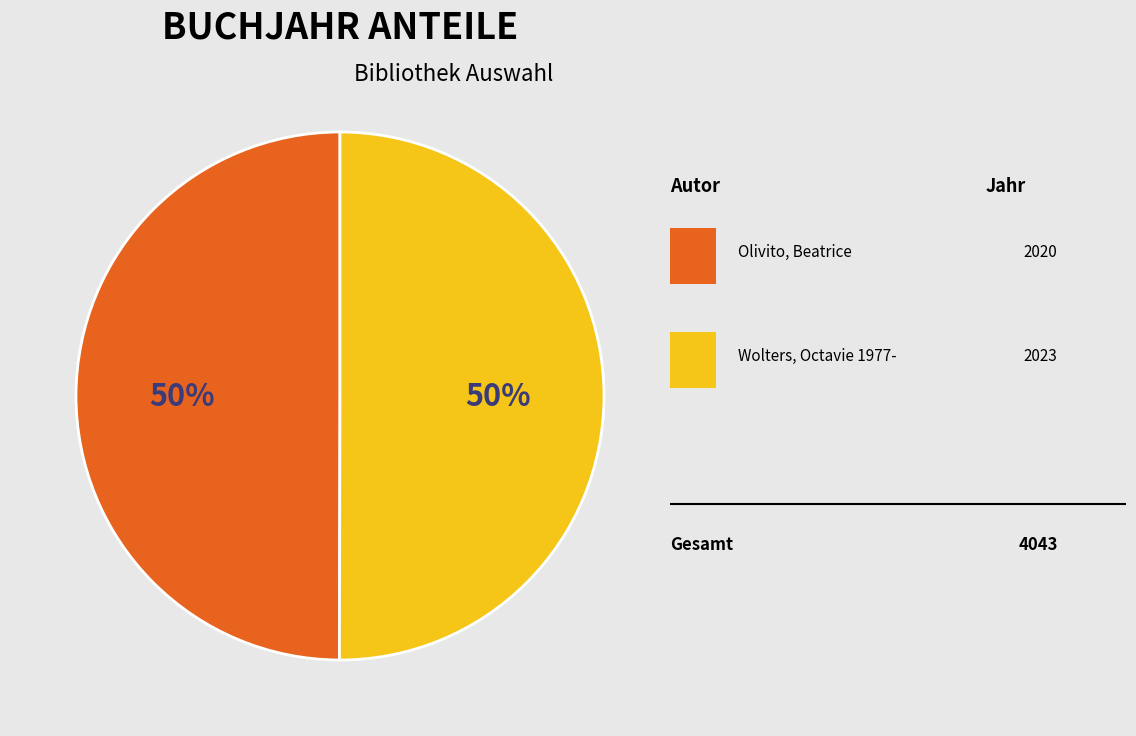

To the nearest percent, what is the average slice percentage?

50%